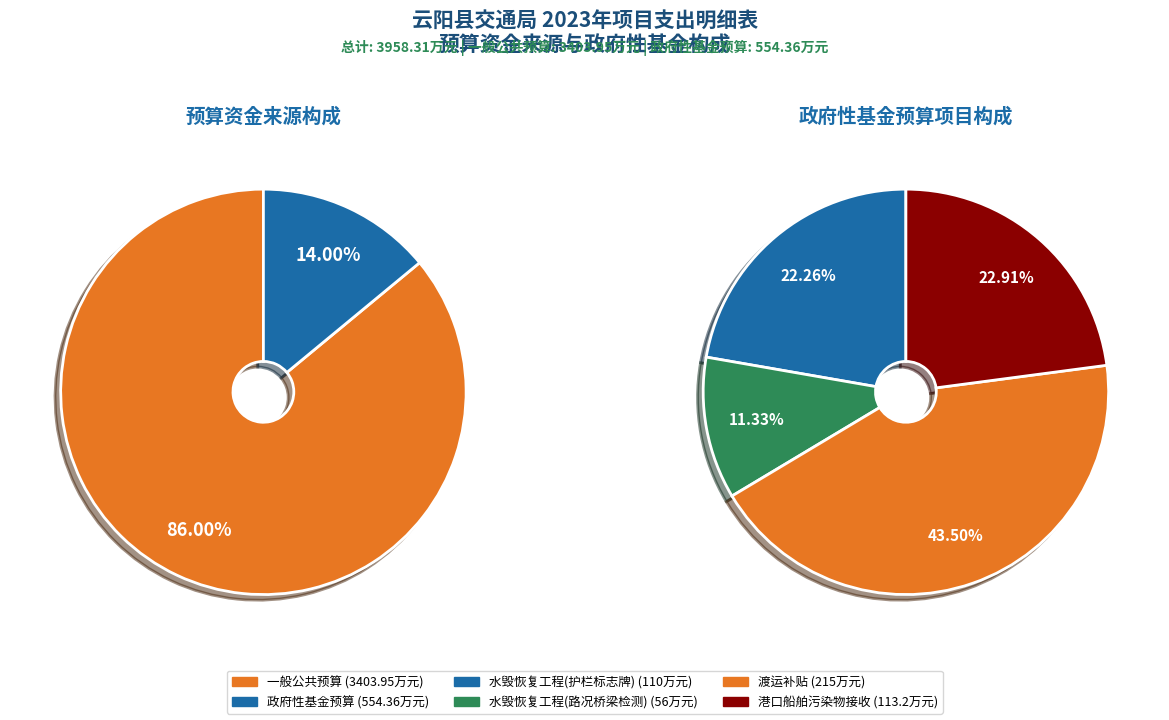

Rank the categories by value from lowest to highest.

政府性基金预算, 一般公共预算